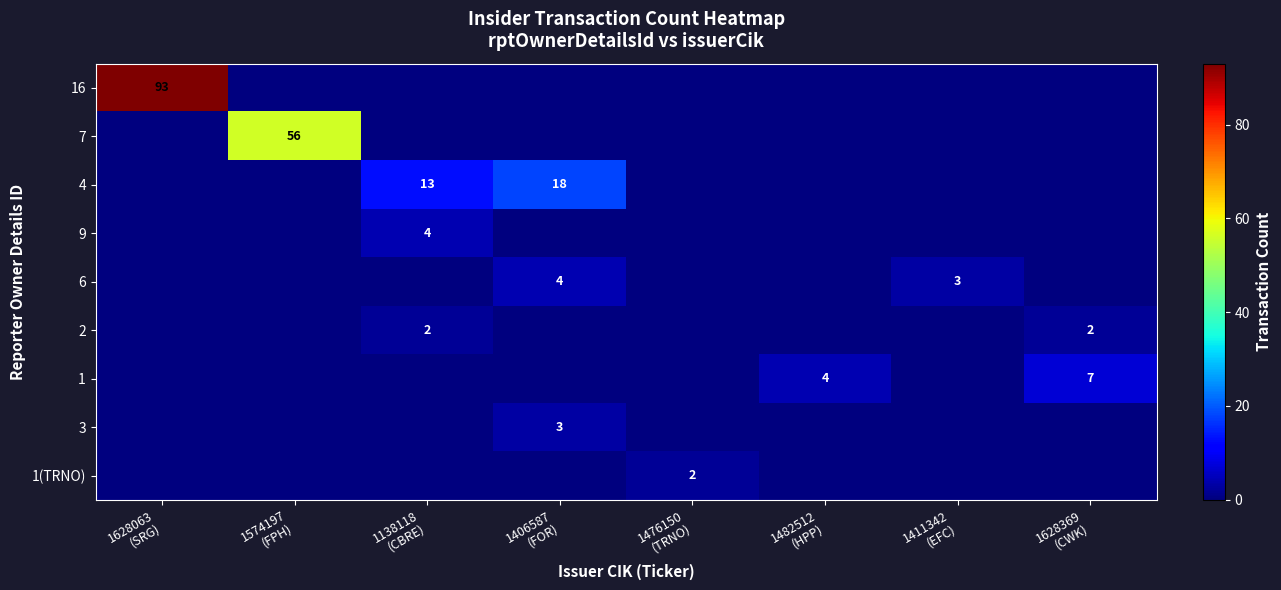

At how many categories does at least one series exceed 23?

2